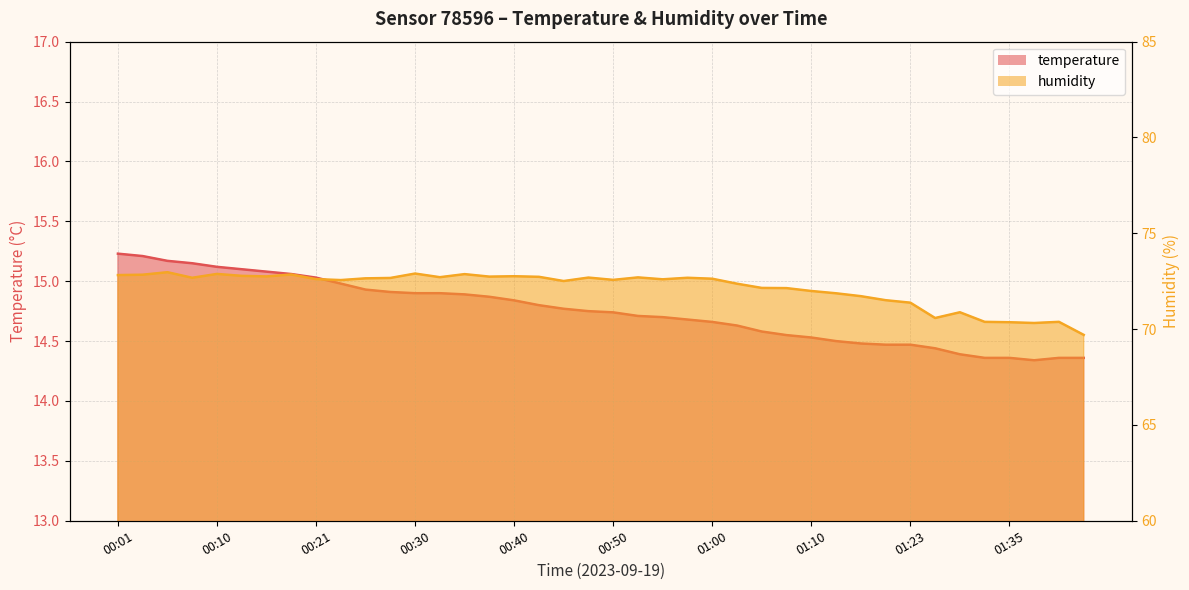

True or false: humidity and temperature cross at least once.

False